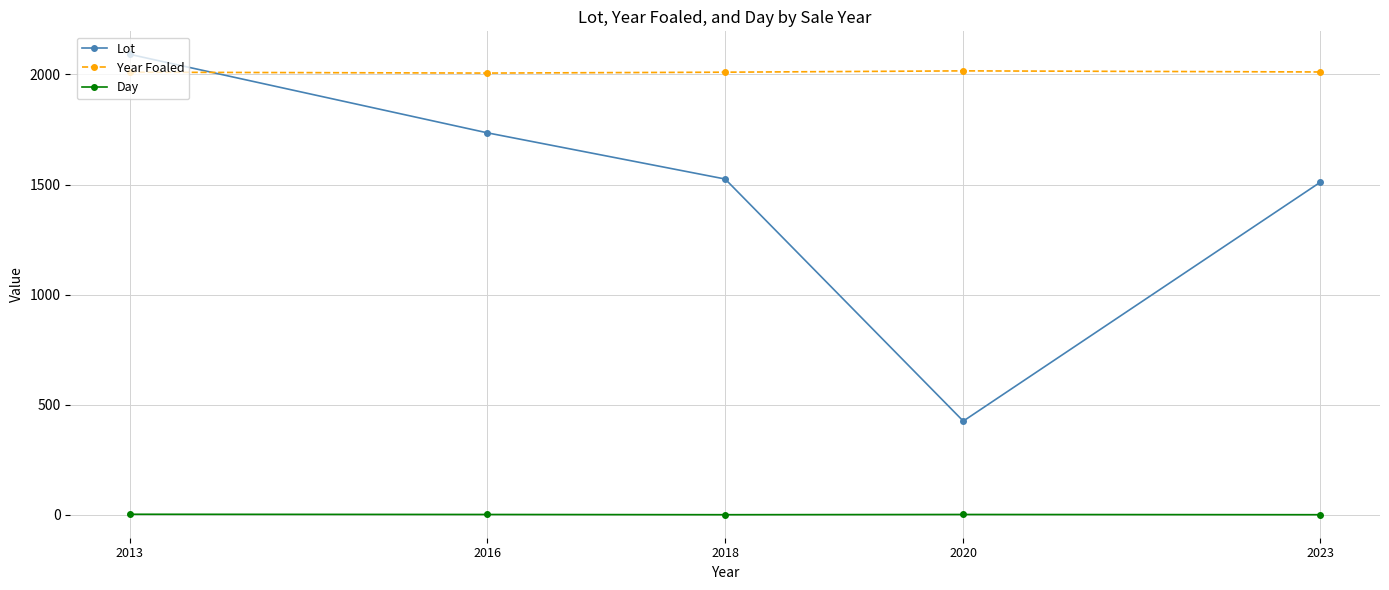

List the series in order of their peak value, lowest first.

Day, Year Foaled, Lot